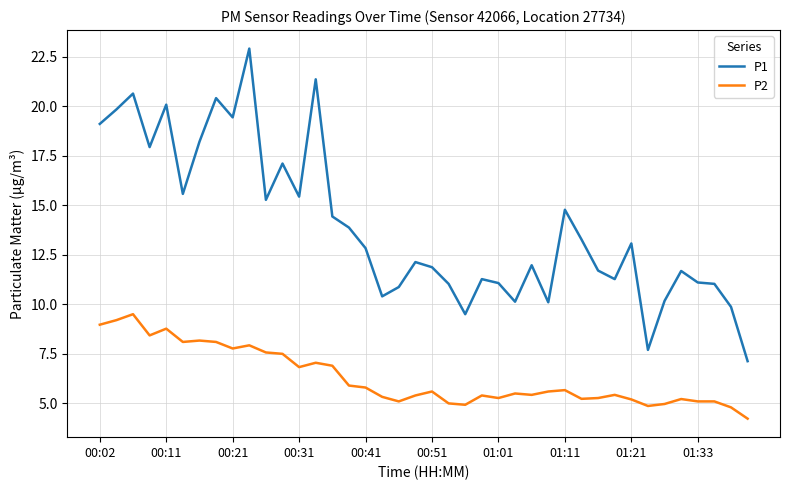

True or false: P1 and P2 intersect in this chart.

False